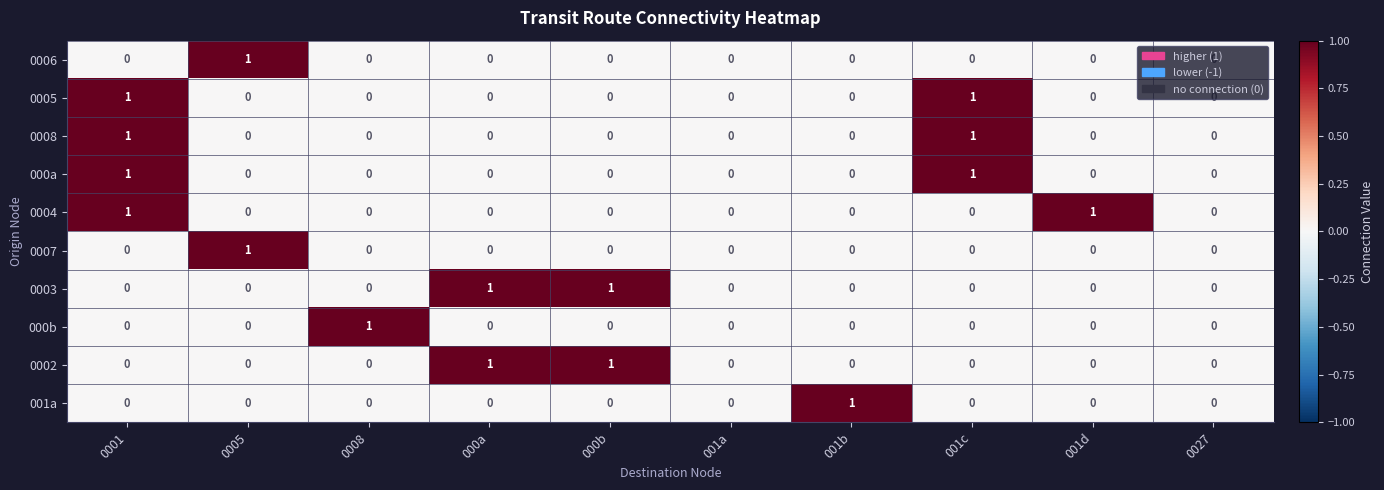

How many 0003 values are between 0 and 1?

10